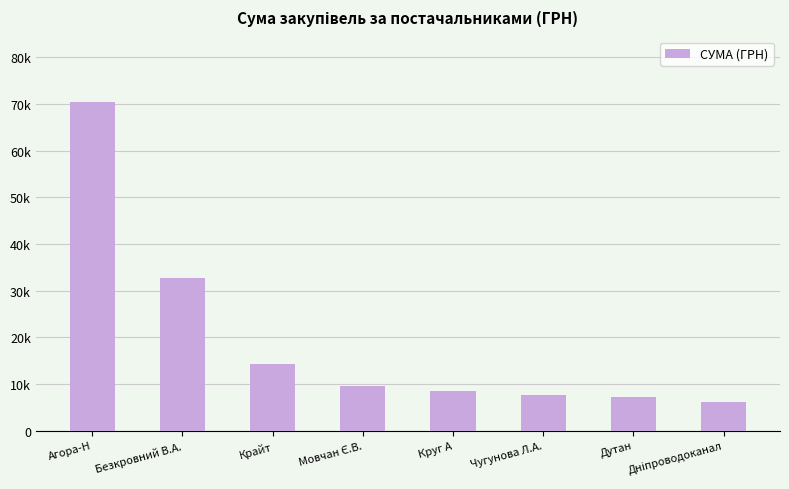

What is the ratio of the value at Чугунова Л.А. to the value at Агора-Н?

0.1